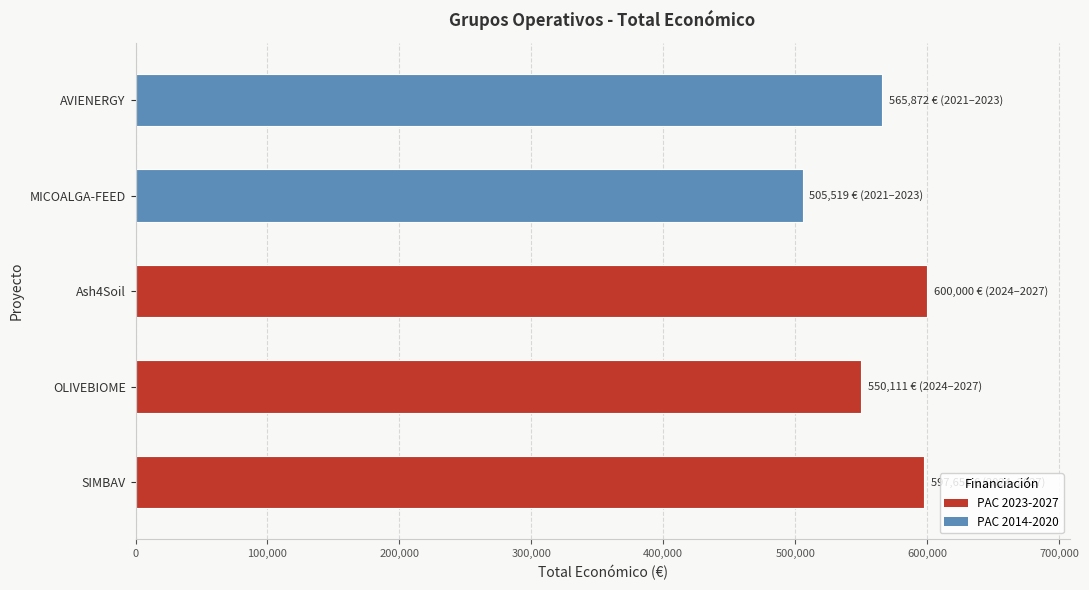

What is the smallest value displayed?

505519